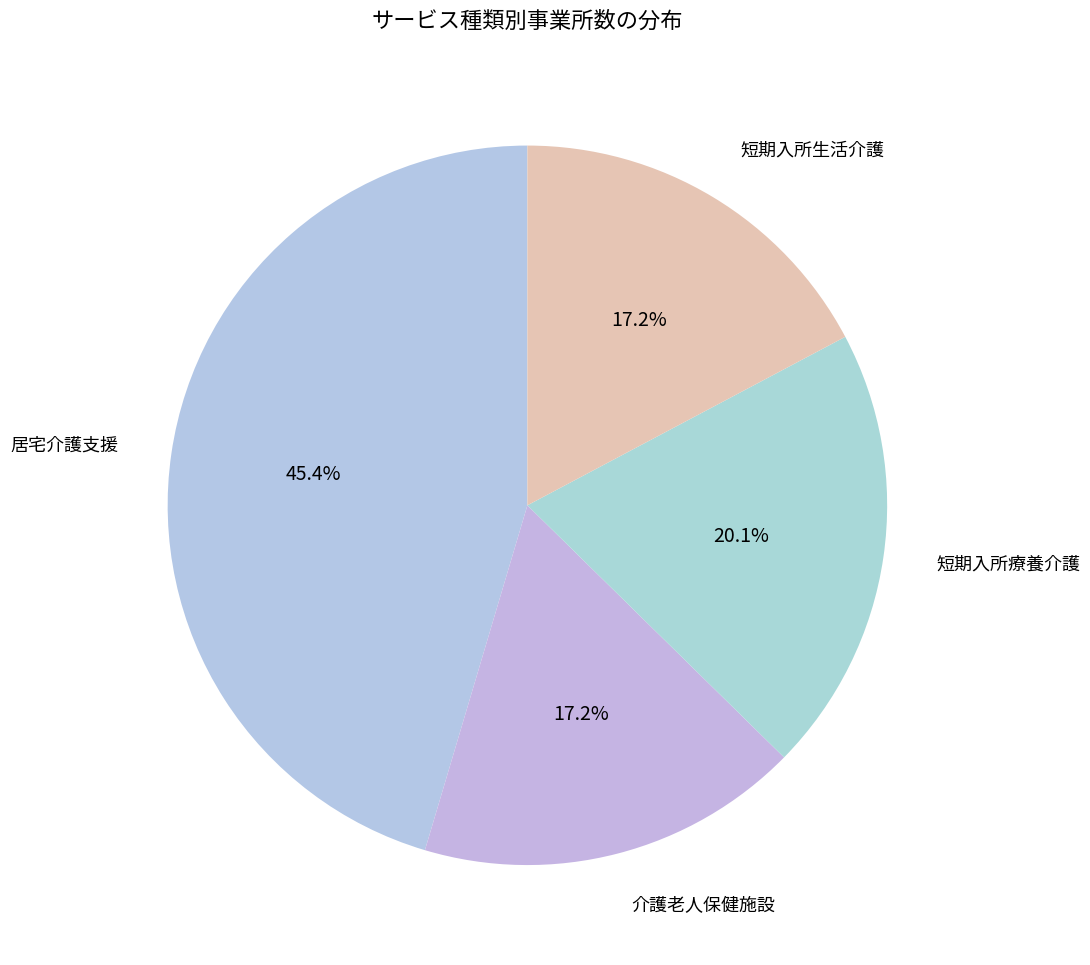

Between 短期入所療養介護 and 居宅介護支援, which is larger?

居宅介護支援